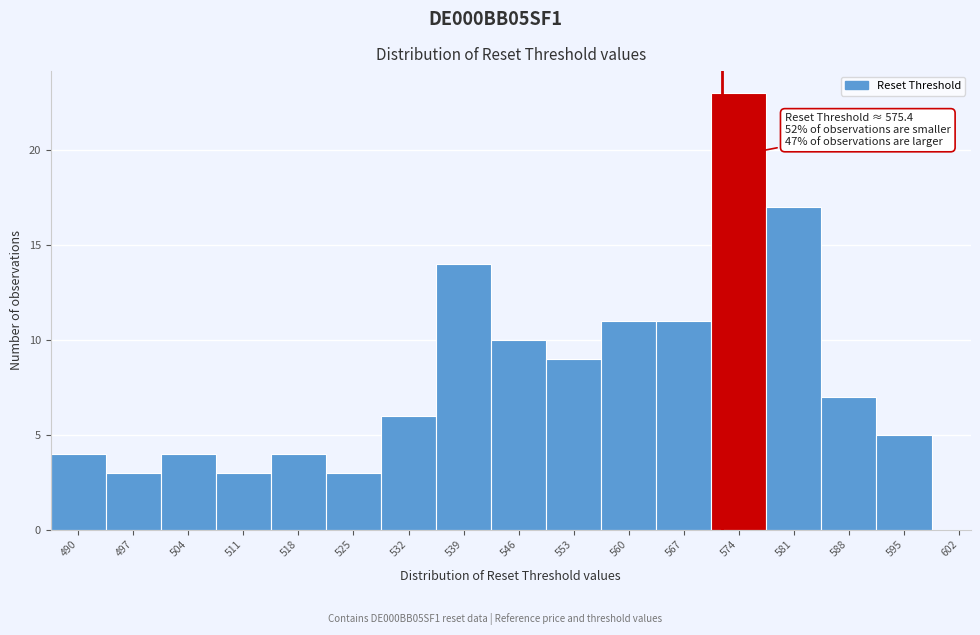

Reading left to right, extract all data points from this chart.

490=4	497=3	504=4	511=3	518=4	525=3	532=6	539=14	546=10	553=9	560=11	567=11	574=23	581=17	588=7	595=5	602=0